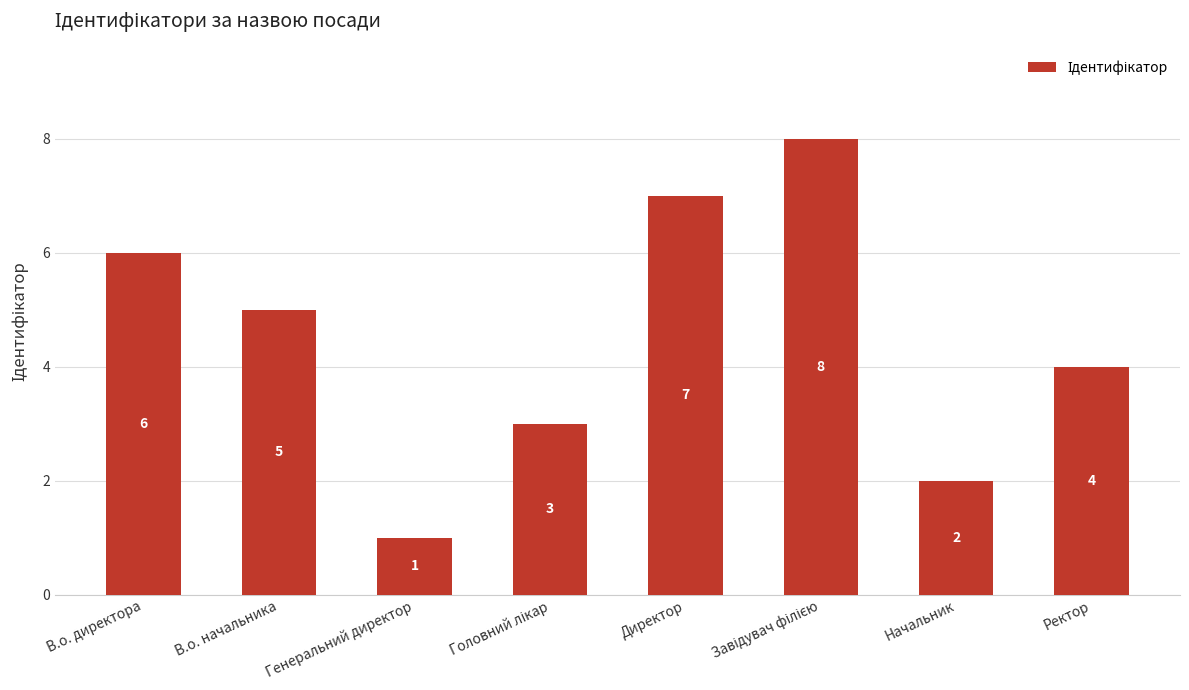

How many bars are there in total?

8